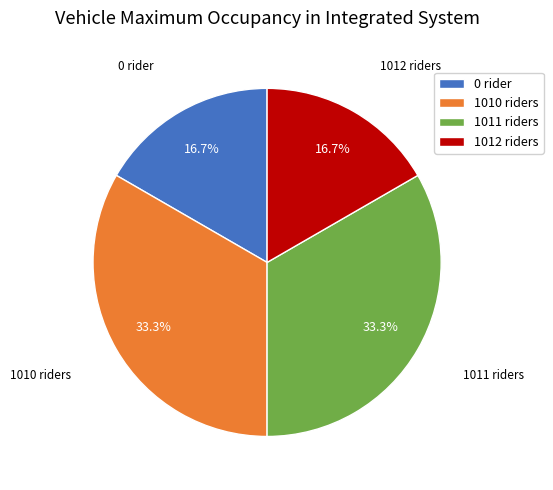

Does any single category account for the majority?

No